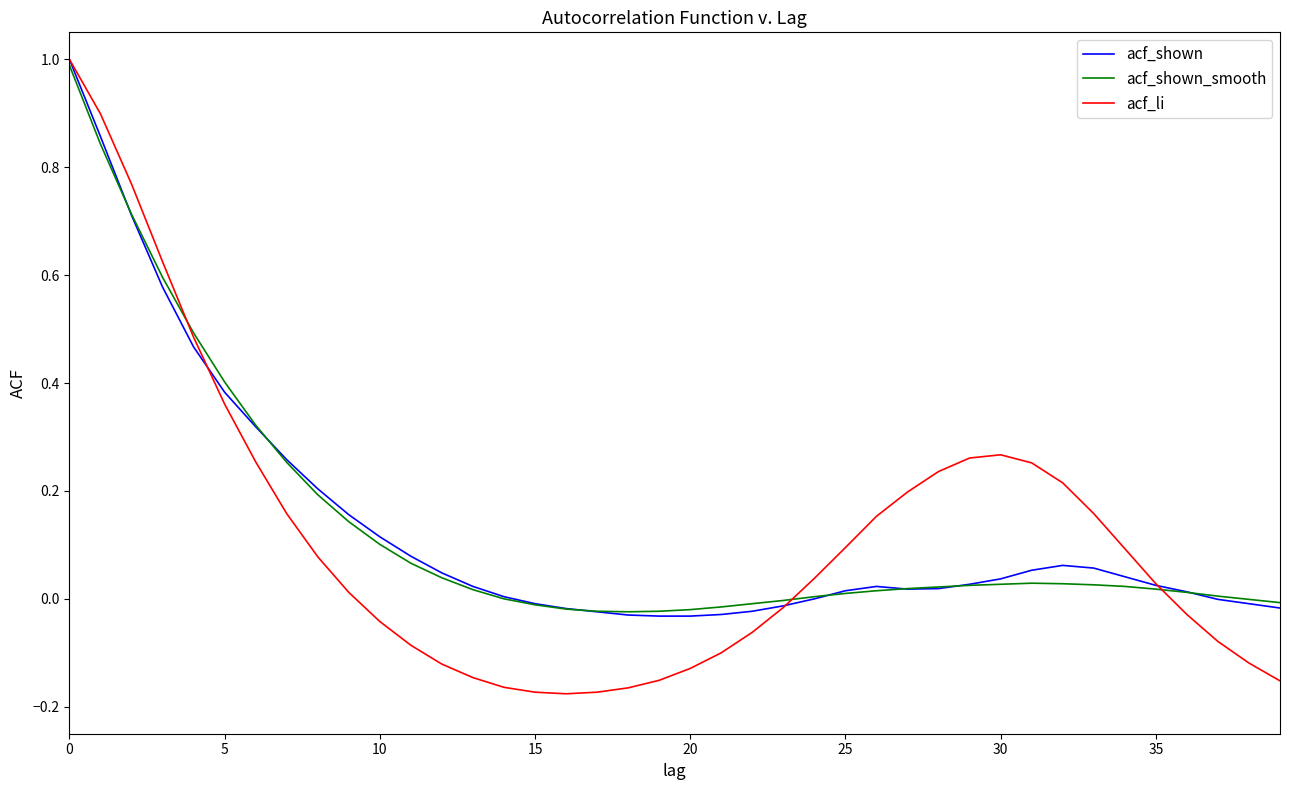

Which series has the widest spread of values?

acf_li